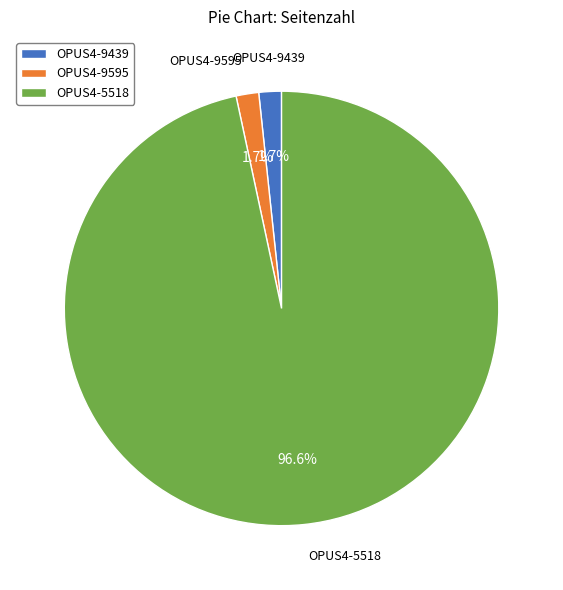

True or false: OPUS4-9439 accounts for 7% of the total.

False